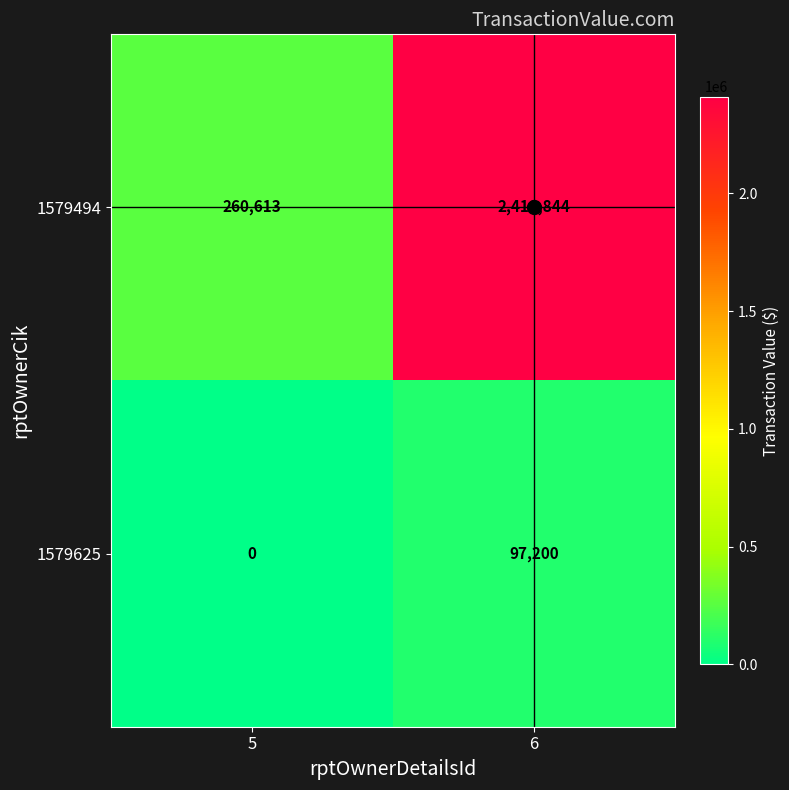

At which label is 1579625 closest to 48600?

5